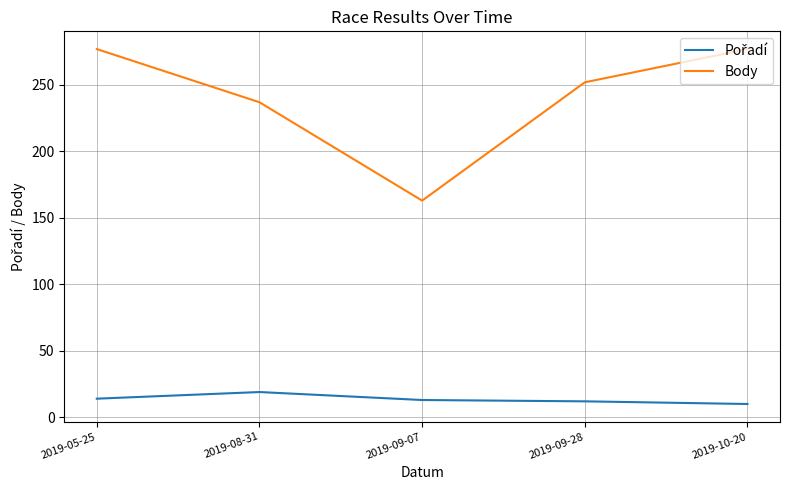

What is the difference between the Body values at 2019-08-31 and 2019-09-28?

15